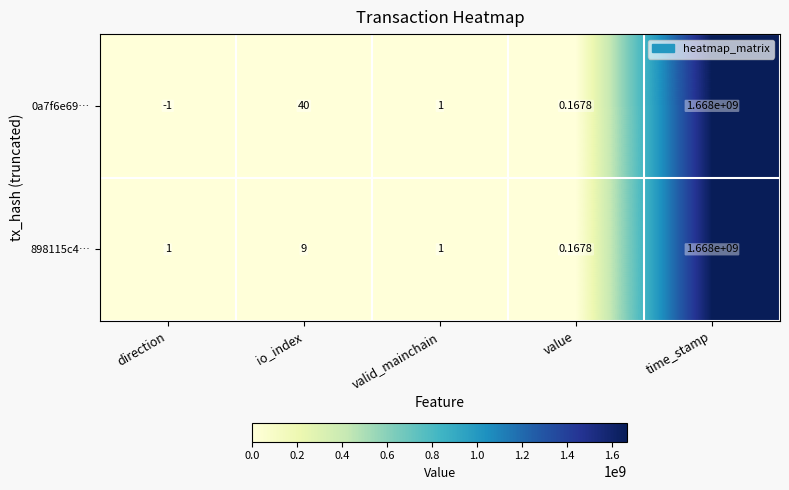

Rank the series by their average value, from lowest to highest.

898115c4…, 0a7f6e69…